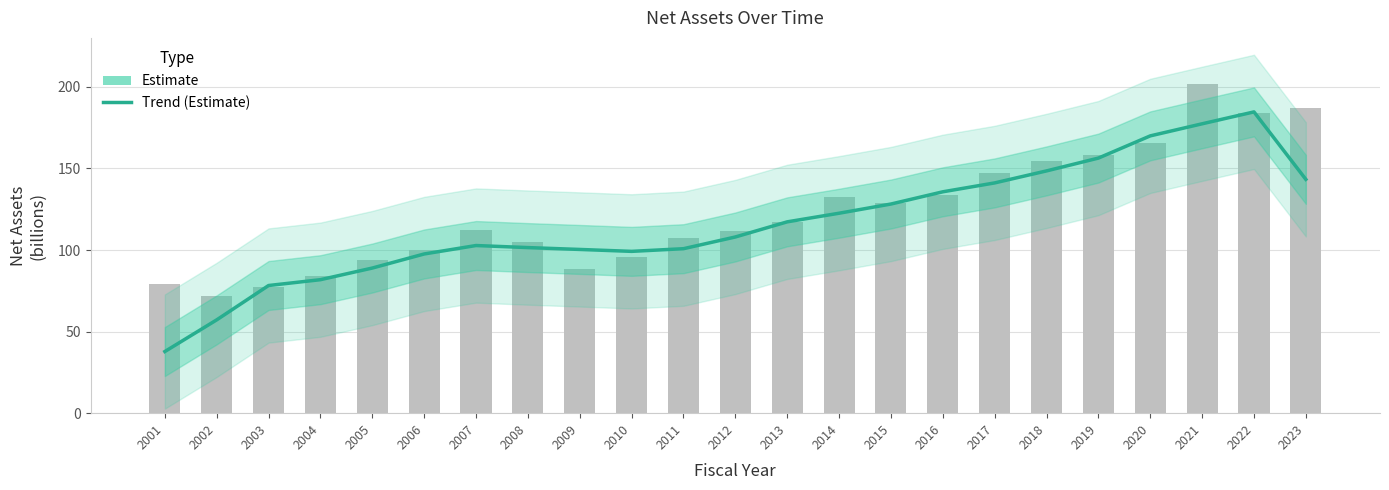

What is the ratio of the value at 2012 to the value at 2010?

1.1